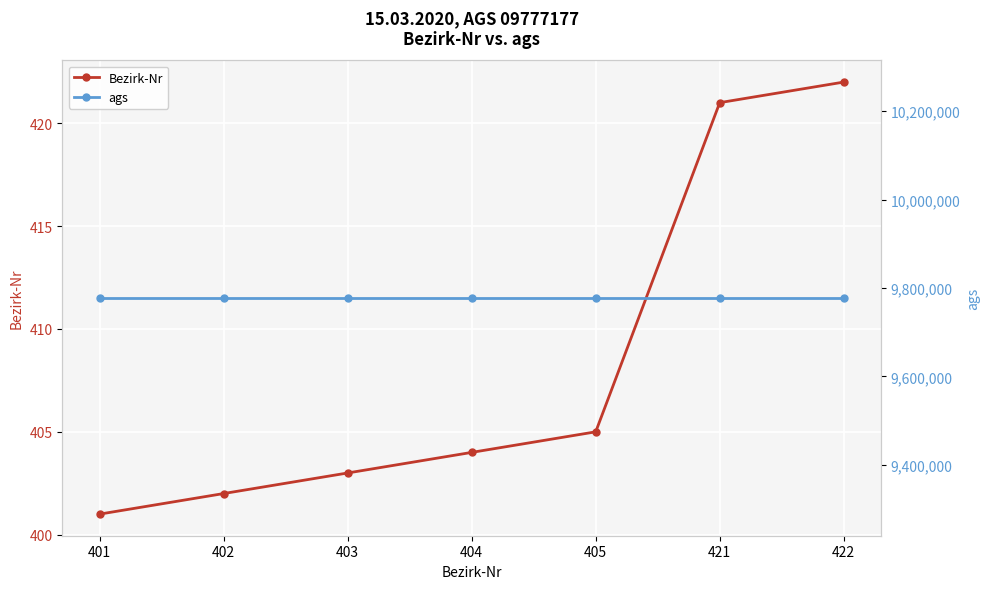

List the series in order of their overall mean, lowest first.

Bezirk-Nr, ags